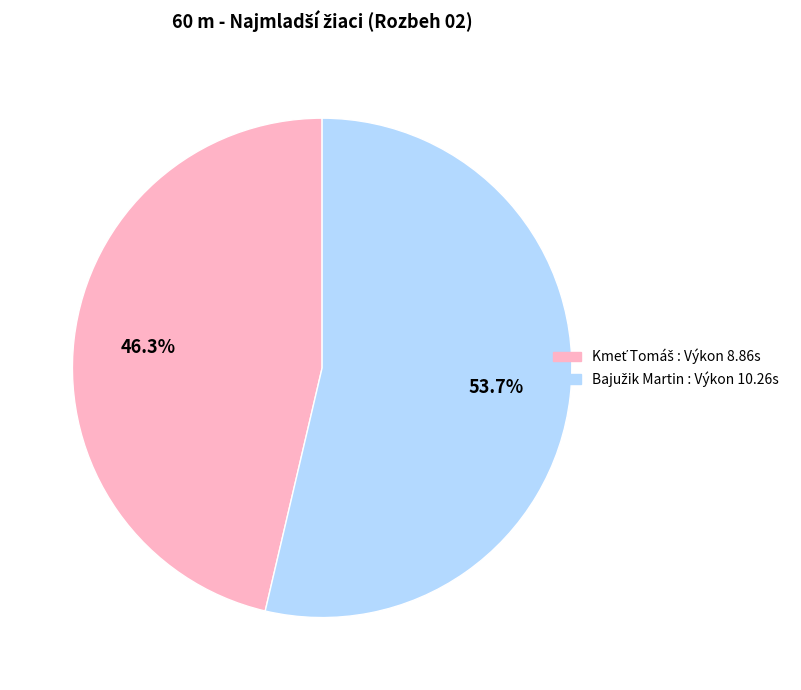

Is there any slice that represents more than half of the pie?

Yes